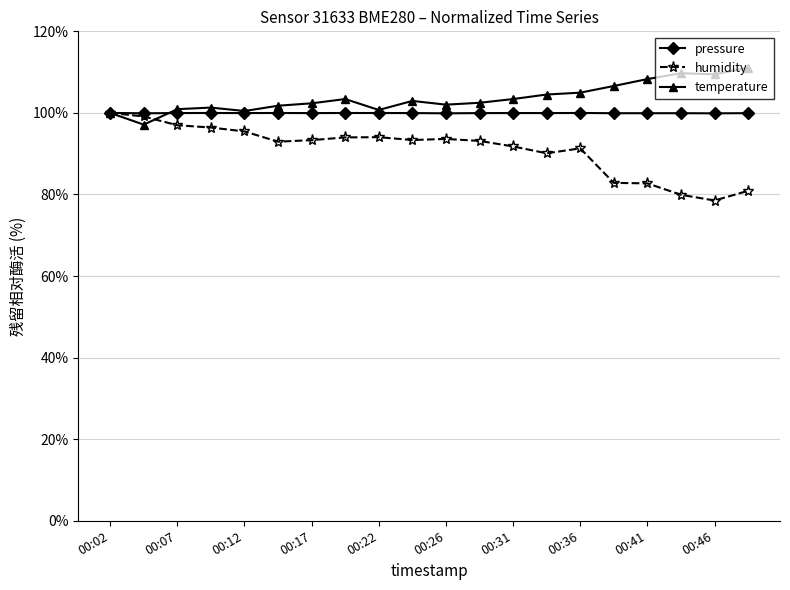

Rank the series by their average value, from highest to lowest.

temperature, pressure, humidity